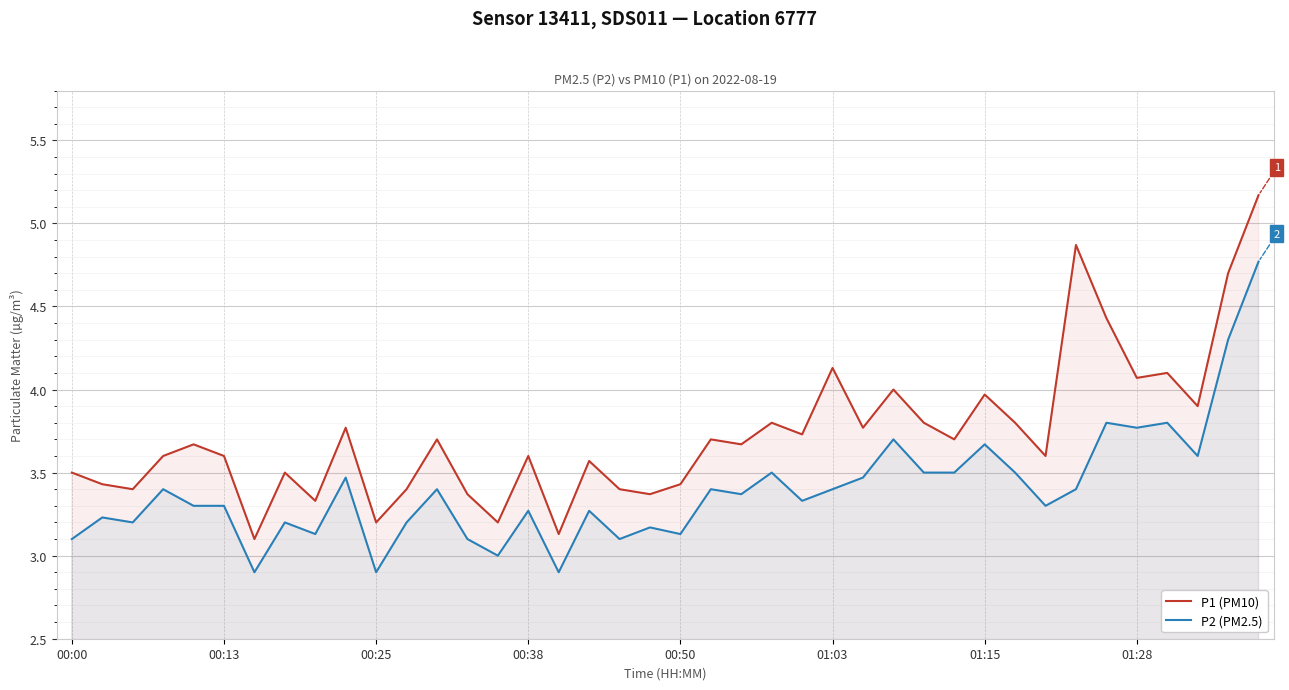

What is the difference between the second highest and second lowest values in the P2 (PM2.5) series?

1.4